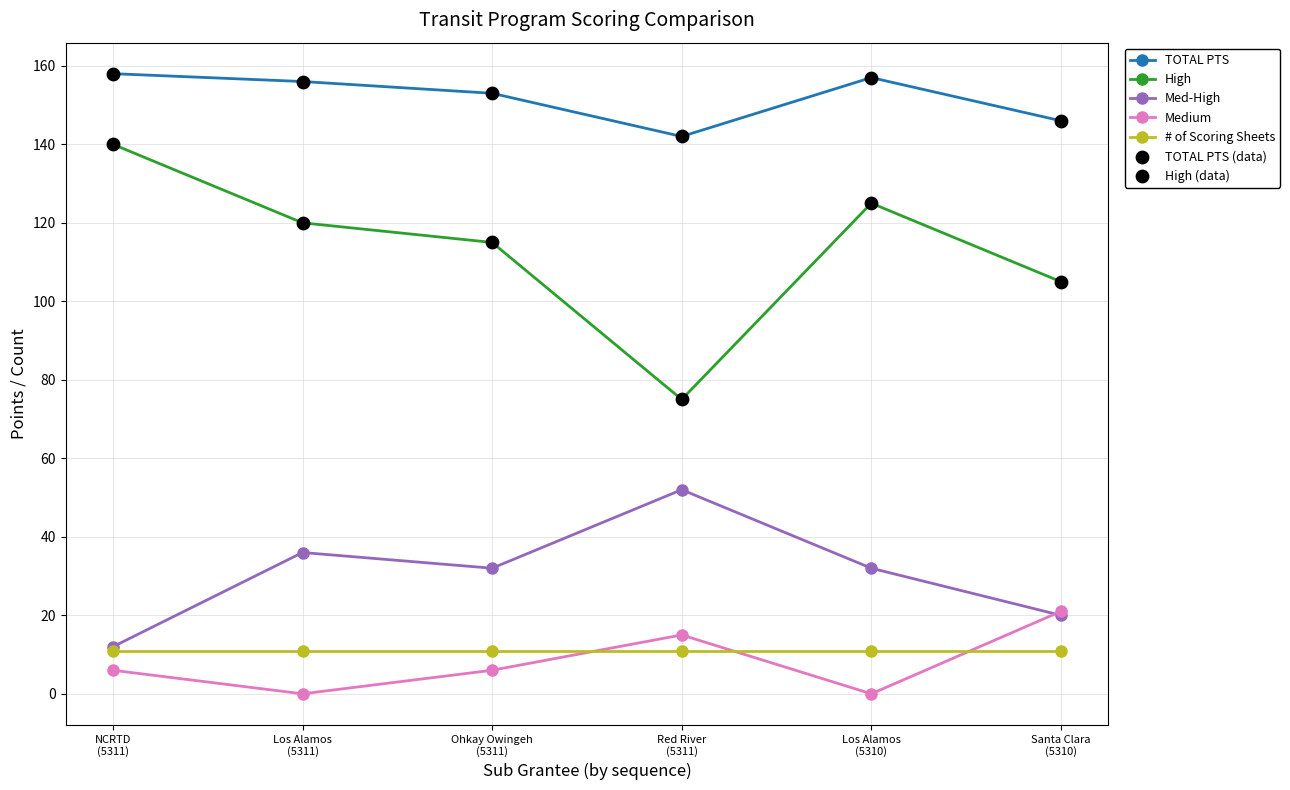

At how many categories does at least one series exceed 53?

6